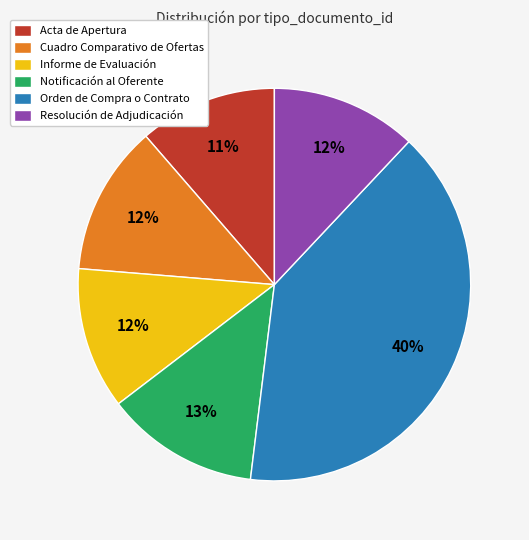

How many segments does this pie chart have?

6